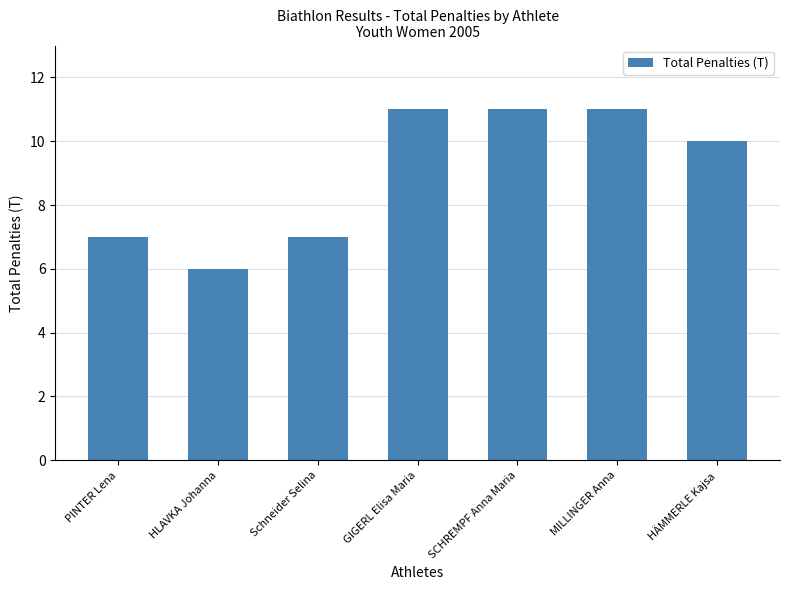

What is the sum of all values?

63